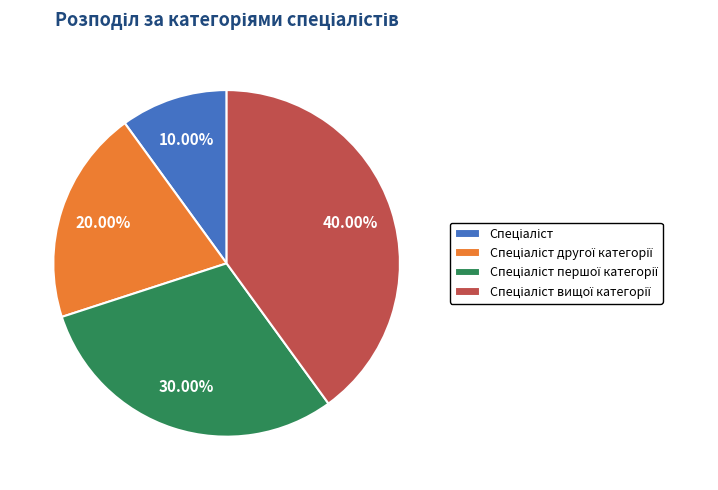

Is there a majority slice in this chart?

No